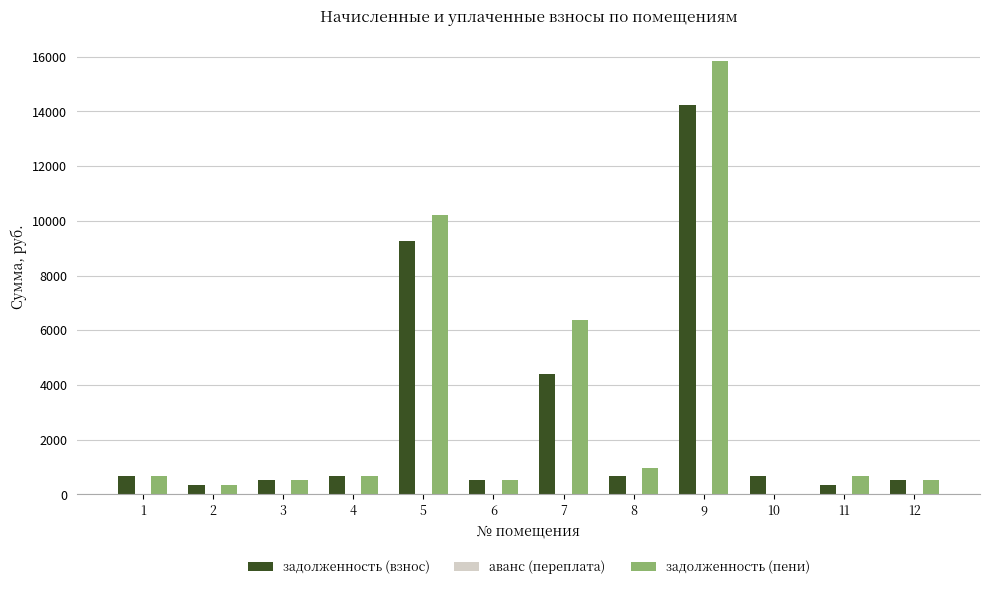

At which category is the sum across all series the highest?

9